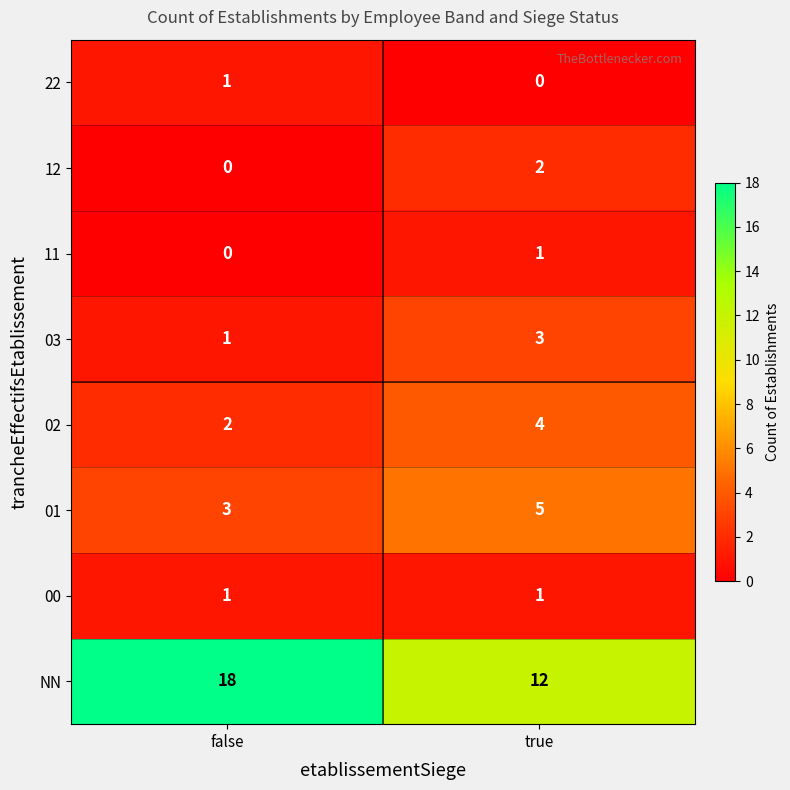

The 11 series shows 0 at false. True or false?

True